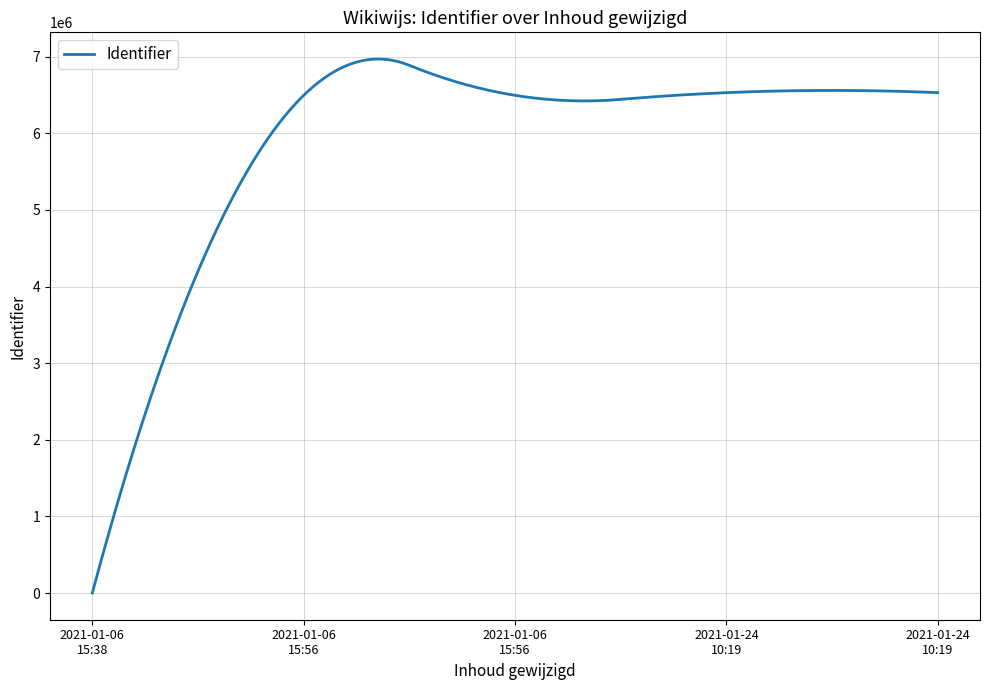

What is the greatest value displayed?

6970372.4